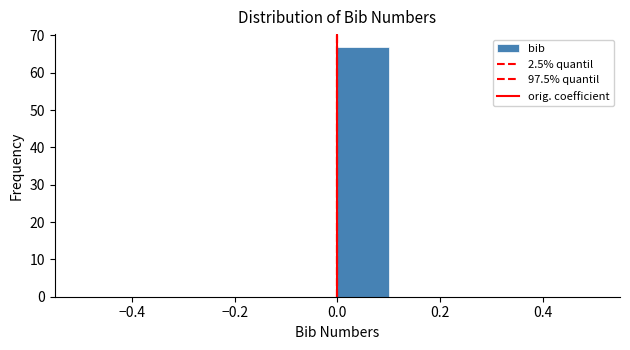

Reading left to right, transcribe this chart: for each bar, give the range it covers on the x-axis and its height. The values are not printed on the chart, so give them approximately, as read against the axis.

-0.5 to -0.4: 0
-0.4 to -0.3: 0
-0.3 to -0.2: 0
-0.2 to -0.1: 0
-0.1 to 0.0: 0
0.0 to 0.1: 67
0.1 to 0.2: 0
0.2 to 0.3: 0
0.3 to 0.4: 0
0.4 to 0.5: 0